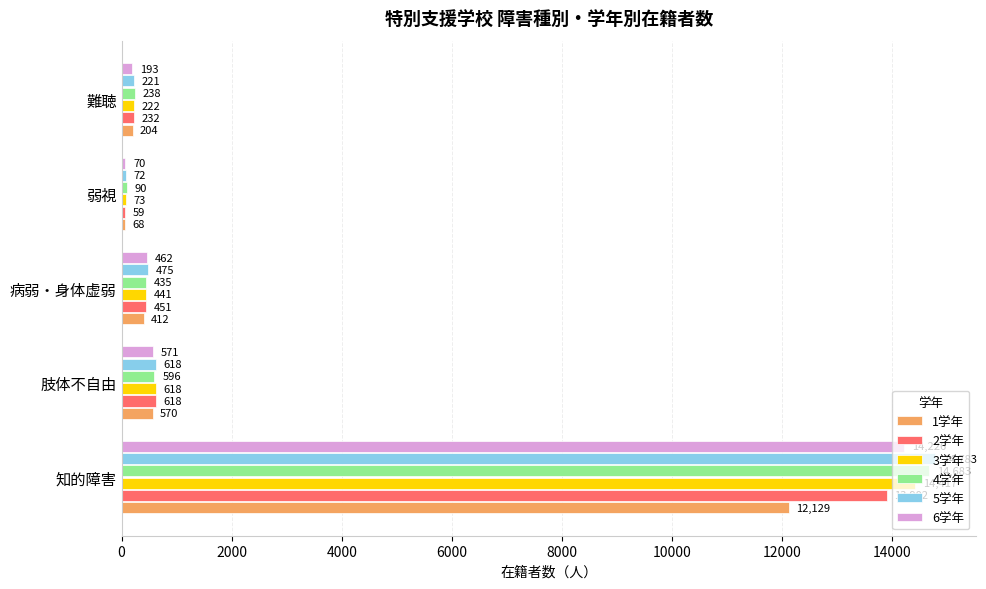

How many data points in 2学年 are less than 451?

2